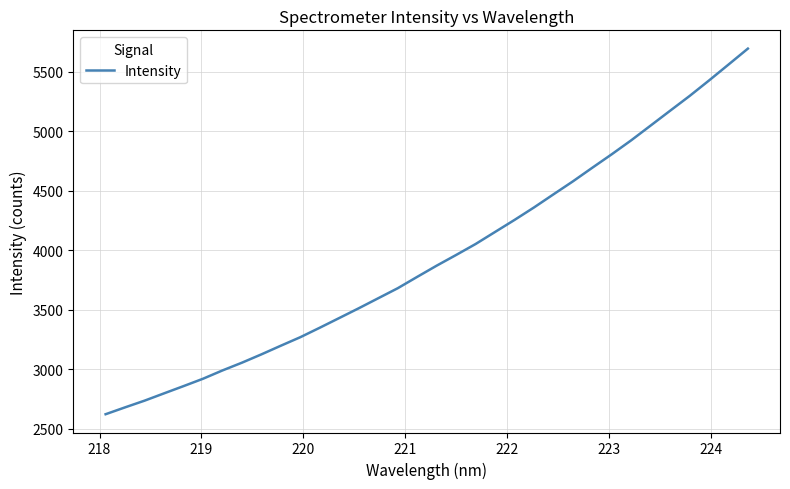

Reading right to left, list all the values displayed in this chart.

5696.6	5562.1	5428.4	5298.0	5174.0	5049.6	4925.4	4808.0	4694.6	4579.8	4470.5	4360.3	4255.5	4154.2	4052.8	3960.7	3870.8	3776.6	3681.0	3596.8	3512.6	3430.6	3349.0	3269.2	3197.6	3124.6	3054.5	2989.3	2919.4	2857.2	2796.4	2735.0	2678.6	2620.8